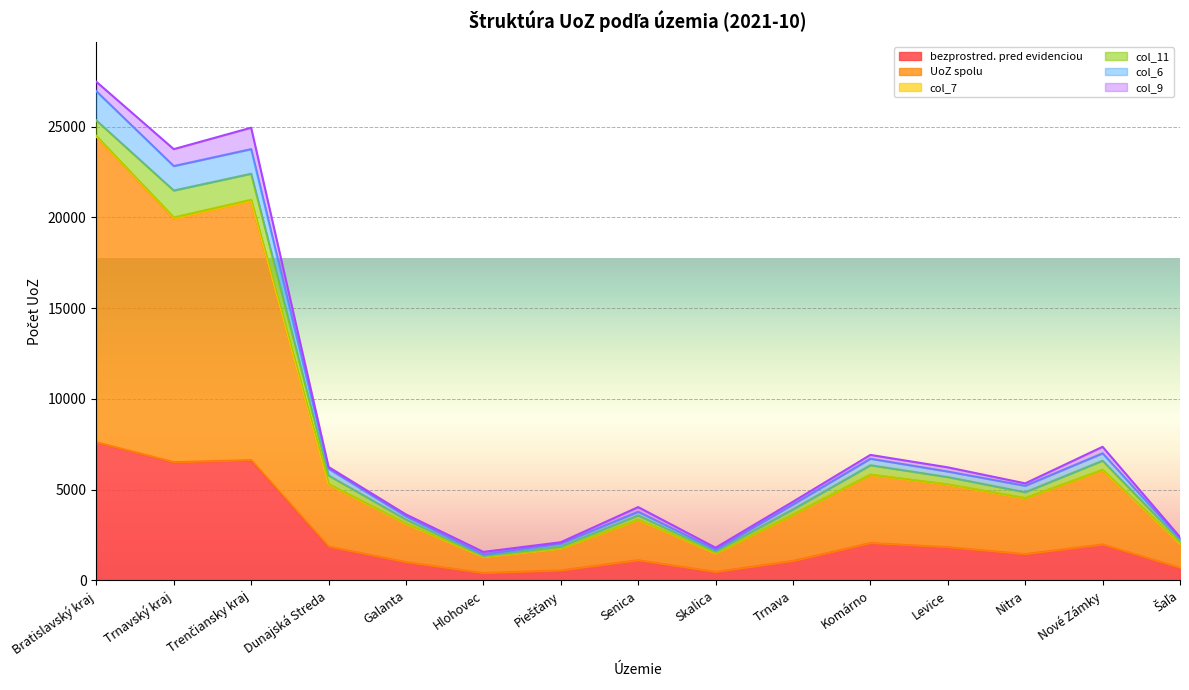

At which label does col_6 reach its peak?

Bratislavský kraj